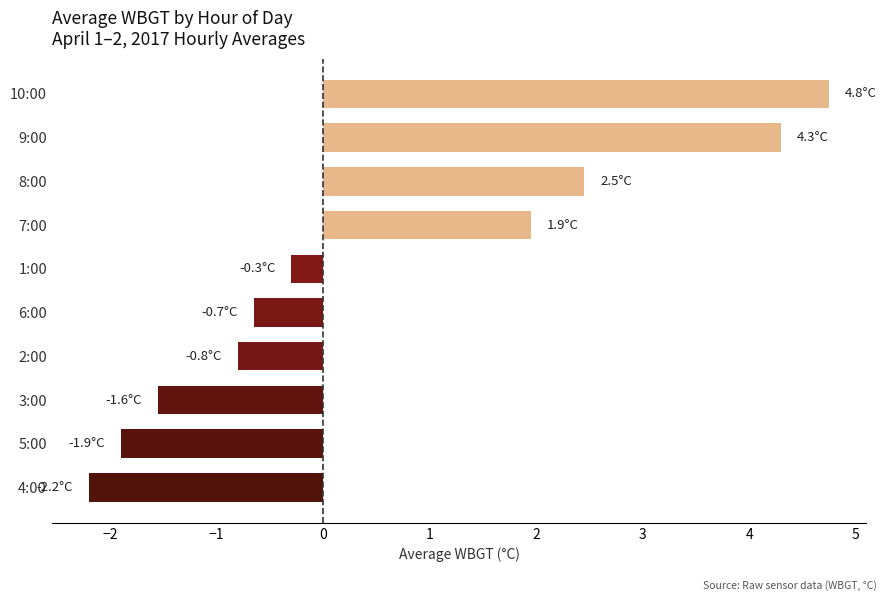

How many data points are above 0?

4